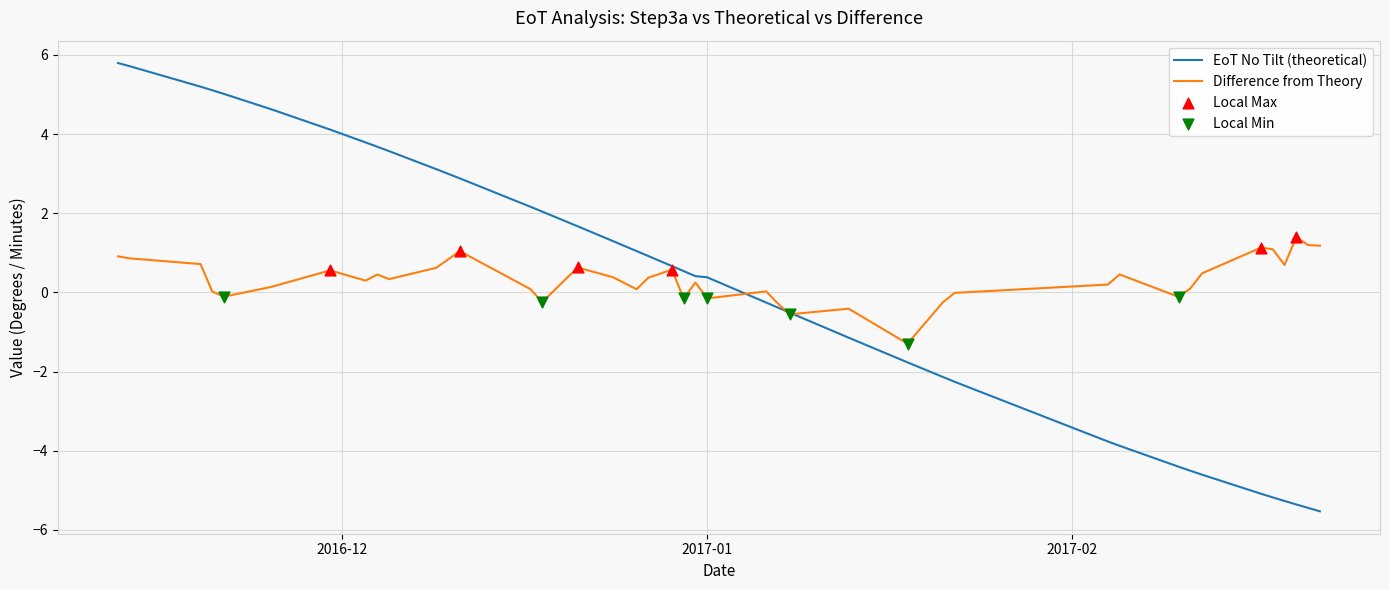

Rank the series by their maximum value, from lowest to highest.

Difference from Theory, EoT No Tilt (theoretical)